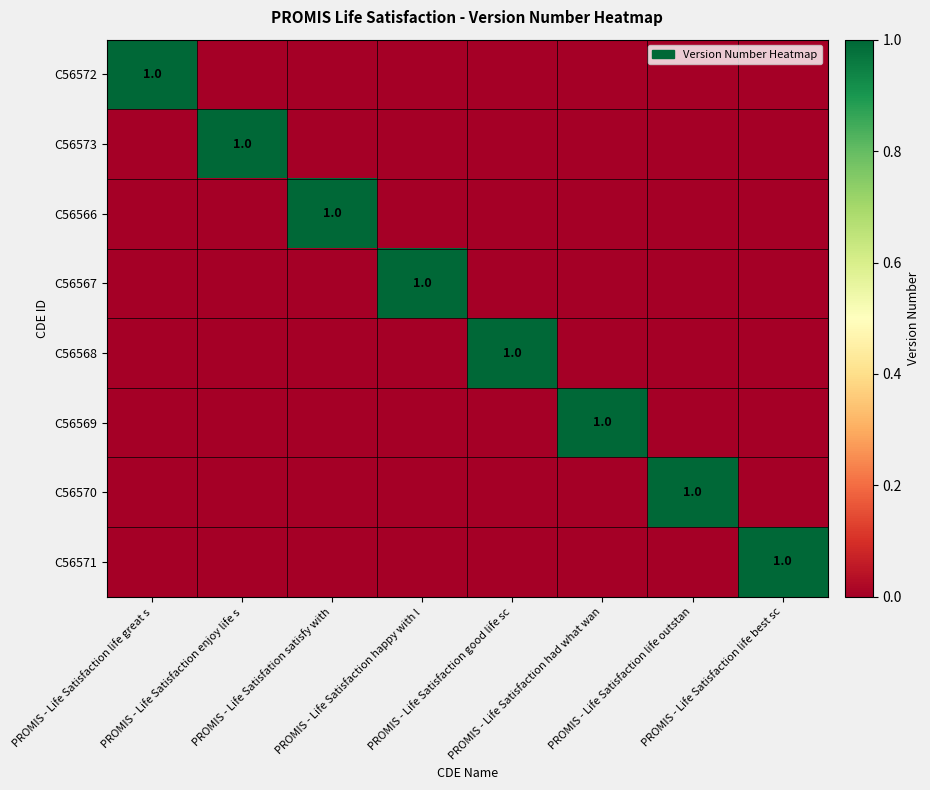

True or false: C56568 has a value of 0 at PROMIS - Life Satisfaction life best sc.

True